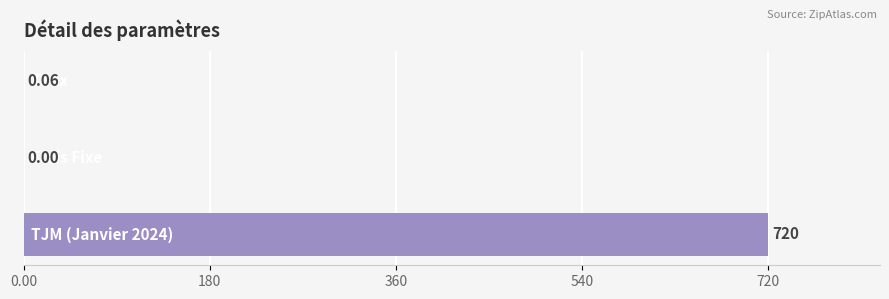

How many positive values are there?

2